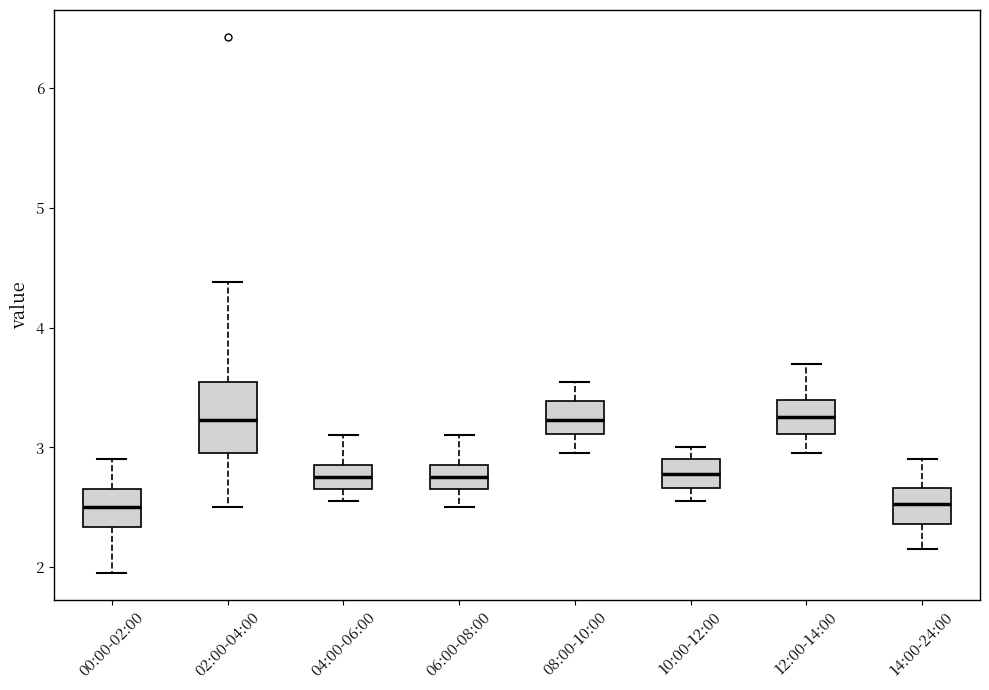

Reading left to right, transcribe this box plot: for each box, give where its median line is, the range the box spans, and where its two whiskers end, as read against the y-axis. The values are not printed on the chart, so give them approximately, as read against the axis.

00:00-02:00: median 2.5, box 2.3 to 2.7, whiskers 2.0 to 2.9
02:00-04:00: median 3.2, box 3.0 to 3.6, whiskers 2.5 to 4.4
04:00-06:00: median 2.8, box 2.7 to 2.9, whiskers 2.6 to 3.1
06:00-08:00: median 2.8, box 2.7 to 2.9, whiskers 2.5 to 3.1
08:00-10:00: median 3.2, box 3.1 to 3.4, whiskers 3.0 to 3.6
10:00-12:00: median 2.8, box 2.7 to 2.9, whiskers 2.6 to 3.0
12:00-14:00: median 3.3, box 3.1 to 3.4, whiskers 3.0 to 3.7
14:00-24:00: median 2.5, box 2.4 to 2.7, whiskers 2.2 to 2.9